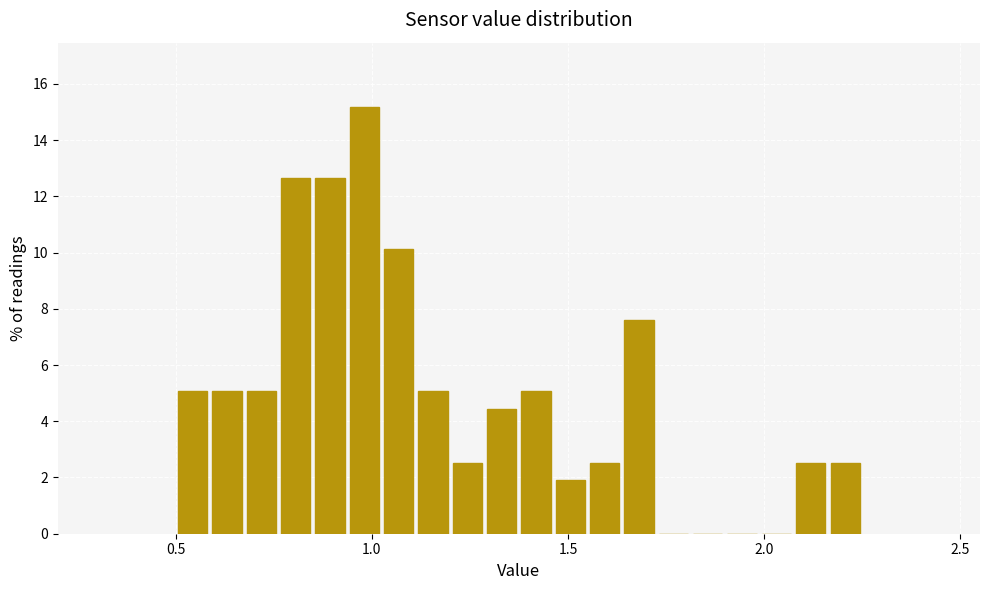

Read against the x-axis, roughly where is the centre of the tallest bar?

1.00